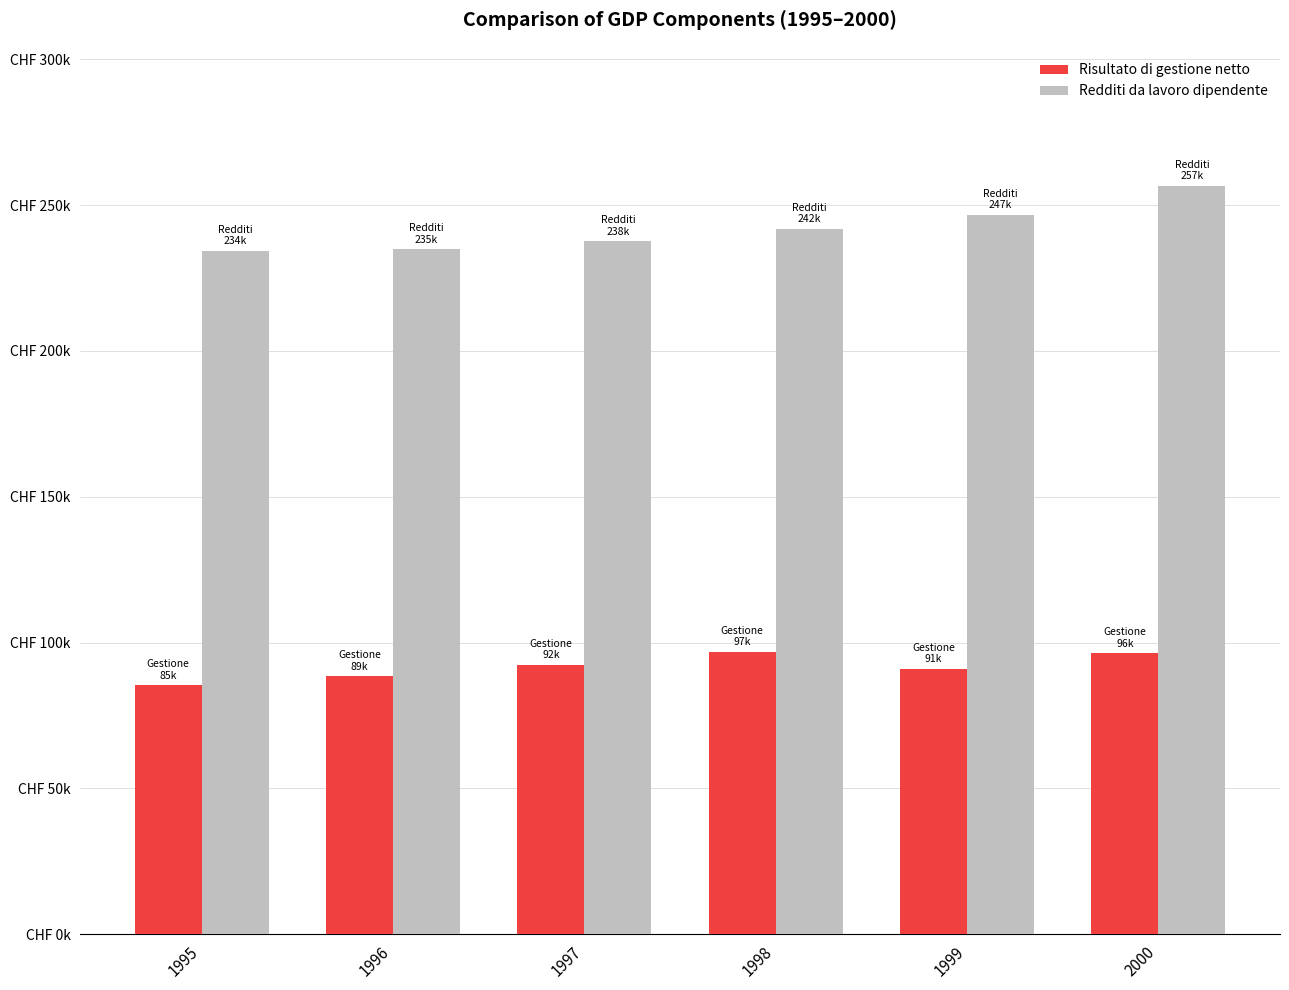

What is the approximate value of Redditi da lavoro dipendente at 2000?

256663.6